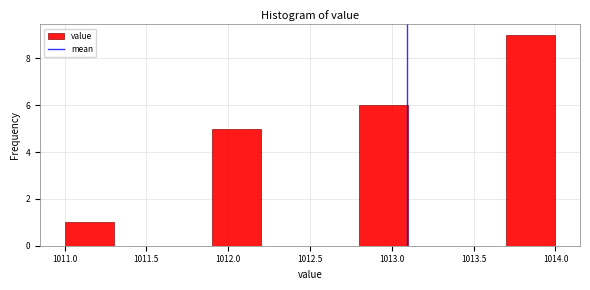

Reading left to right, transcribe this chart: for each bar, give the range it covers on the x-axis and its height. The values are not printed on the chart, so give them approximately, as read against the axis.

1011.0 to 1011.3: 1
1011.3 to 1011.6: 0
1011.6 to 1011.9: 0
1011.9 to 1012.2: 5
1012.2 to 1012.5: 0
1012.5 to 1012.8: 0
1012.8 to 1013.1: 6
1013.1 to 1013.4: 0
1013.4 to 1013.7: 0
1013.7 to 1014.0: 9